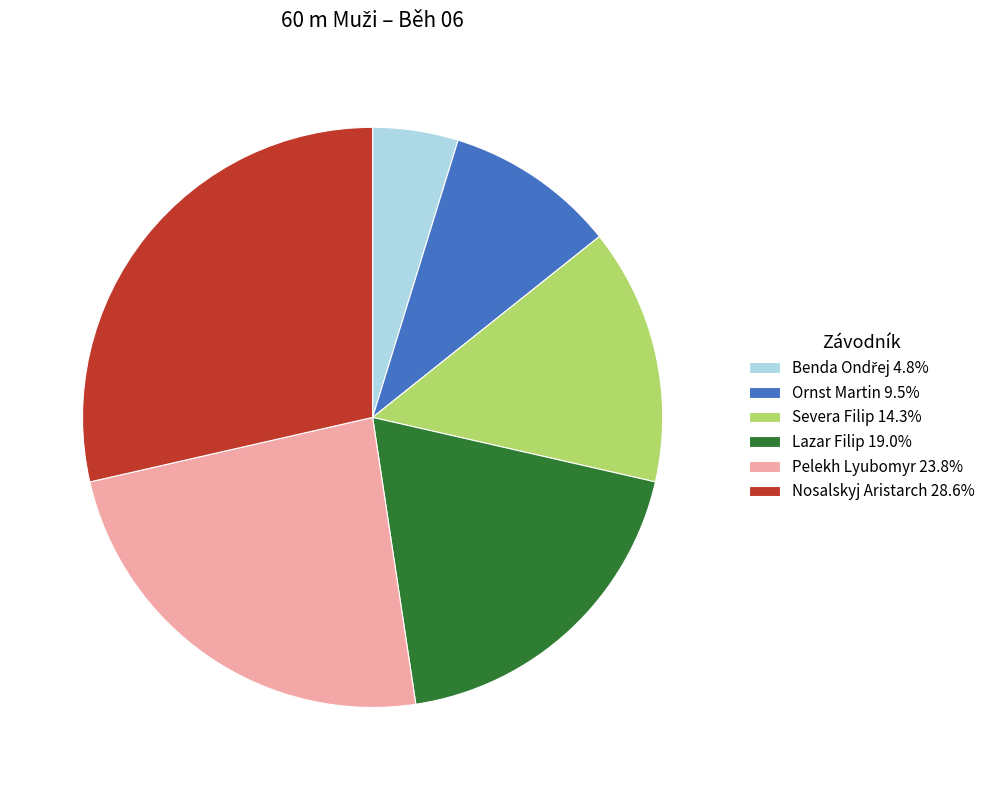

Approximately how many times larger is the value at Lazar Filip 19.0% compared to Pelekh Lyubomyr 23.8%?

0.8